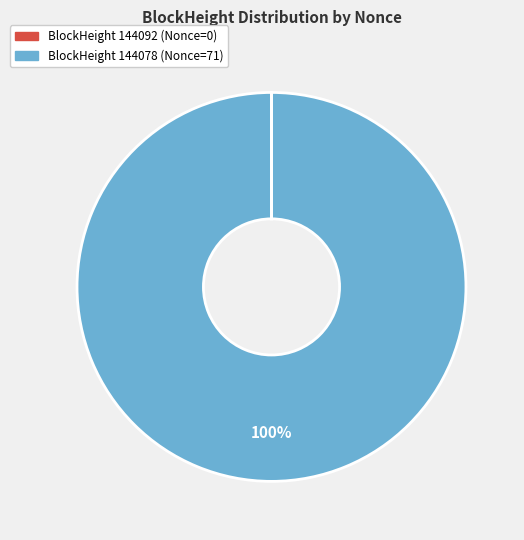

To the nearest percent, what is the average slice percentage?

50%